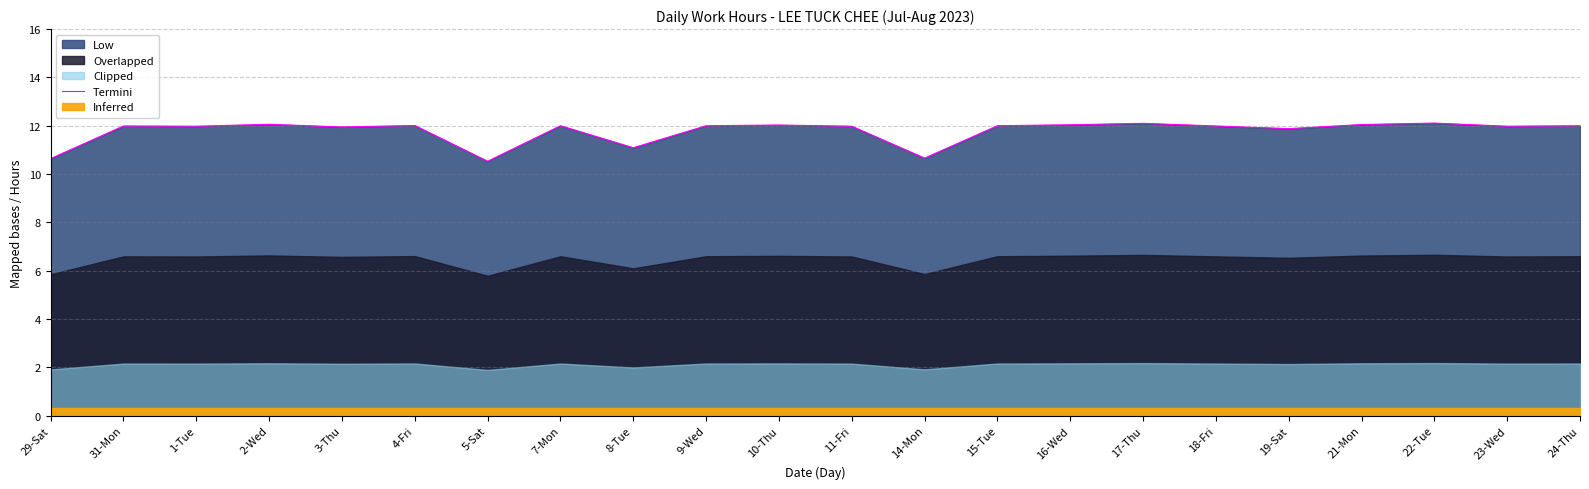

Reading left to right, what are all the values shown in this chart?

10.6	12.0	12.0	12.1	11.9	12.0	10.5	12.0	11.1	12.0	12.0	12.0	10.7	12.0	12.0	12.1	12.0	11.9	12.1	12.1	12.0	12.0